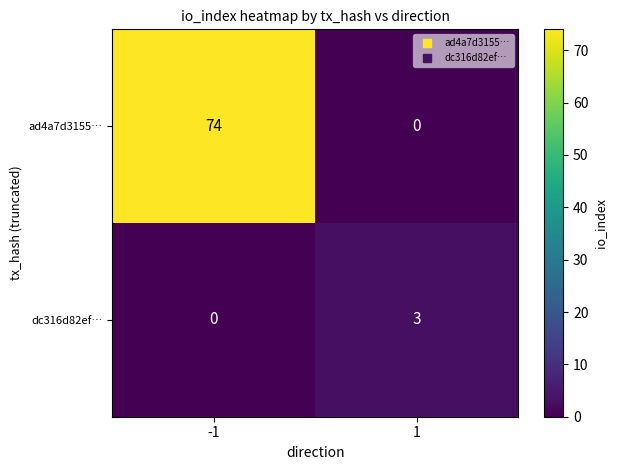

What is the maximum value shown in the chart?

74